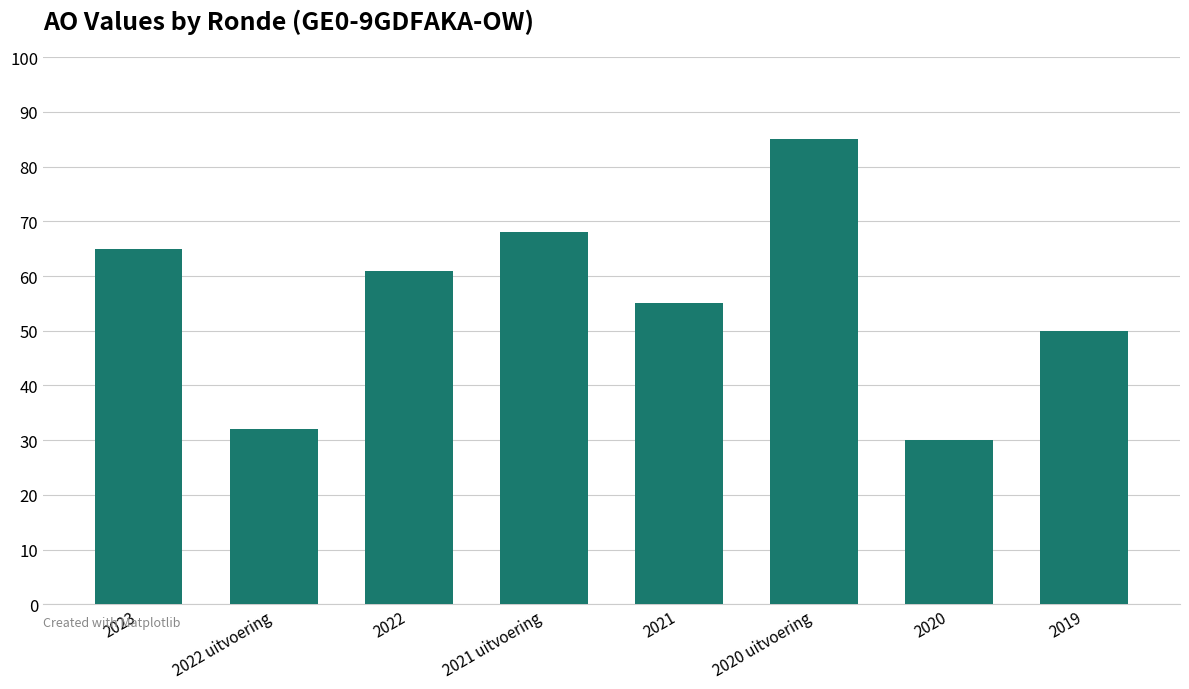

Count the number of data series in this chart.

1